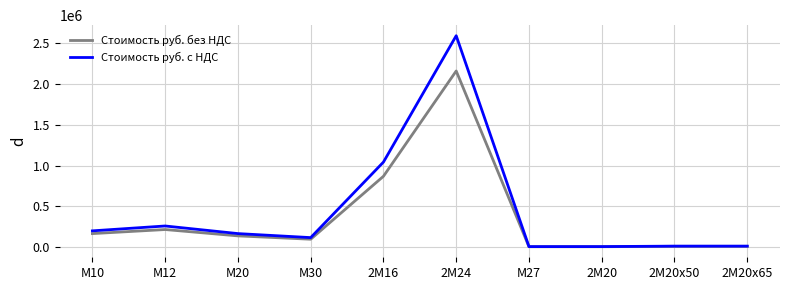

The Стоимость руб. с НДС series shows 201600 at М10. True or false?

True